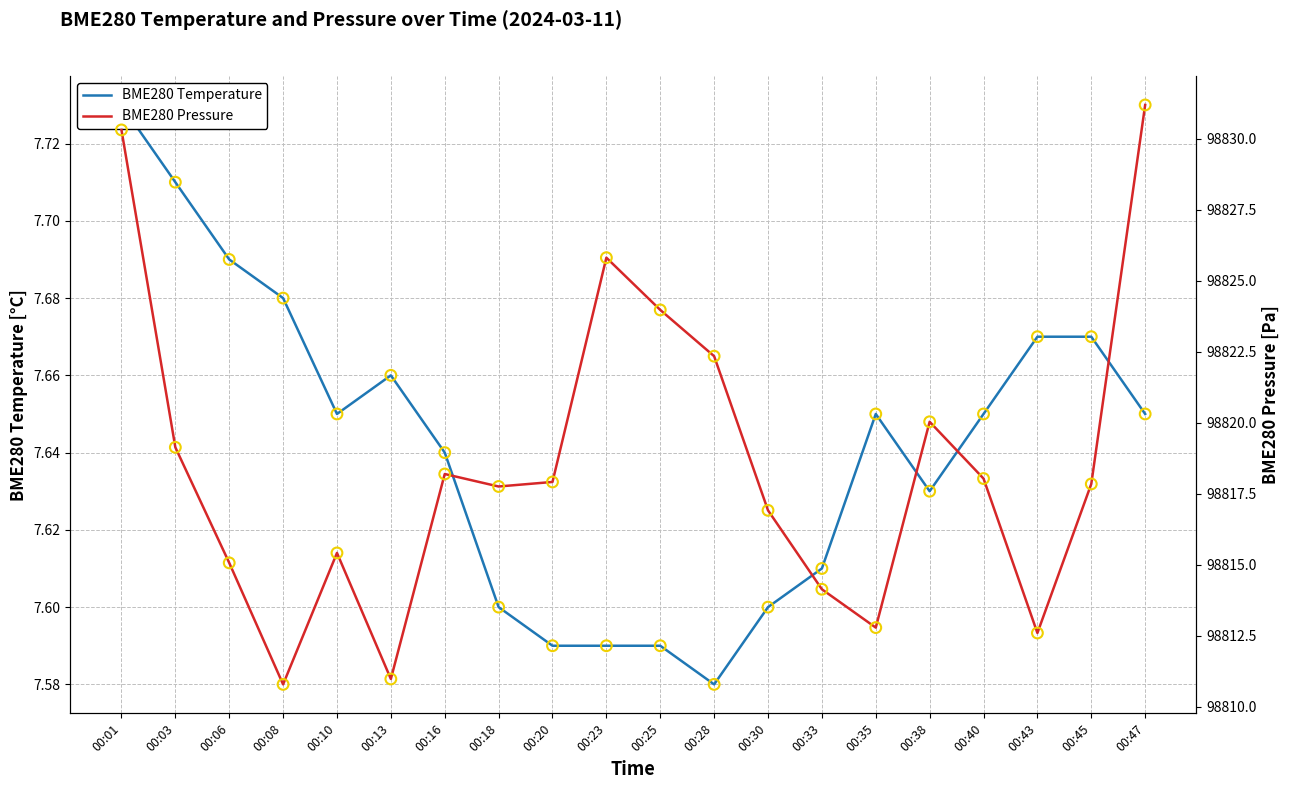

At how many categories does at least one series exceed 85740?

20